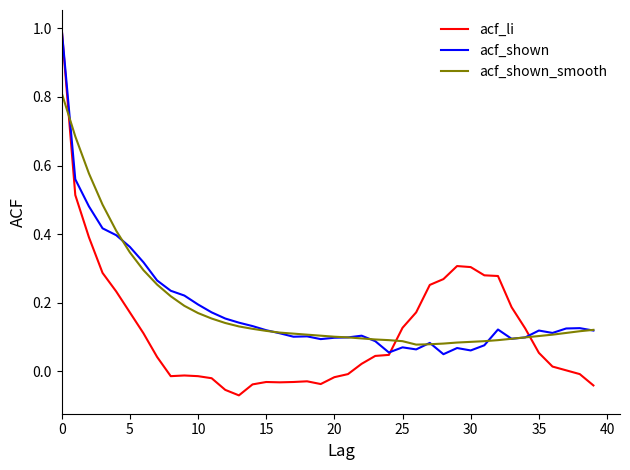

What is the sum of all acf_li values?

4.8